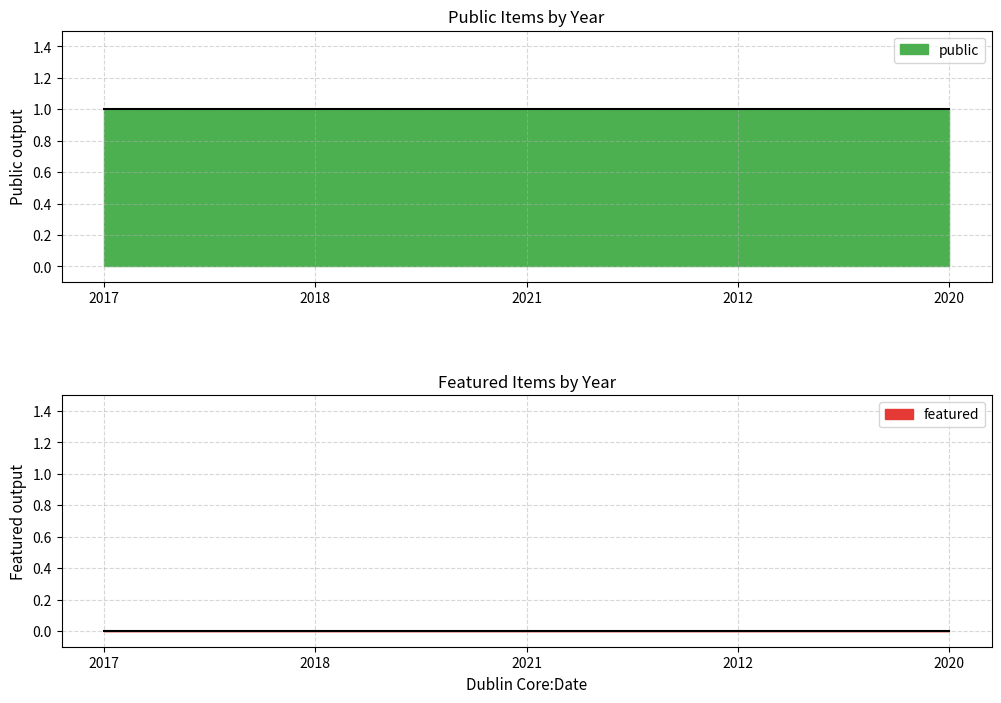

Is the value of public at 2012 greater than the value of featured at 2017?

Yes